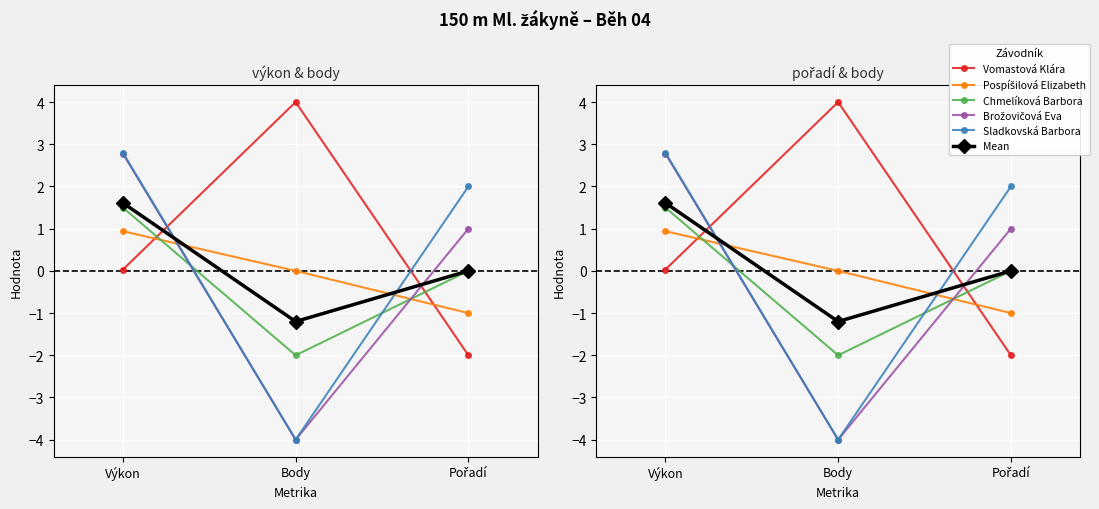

What is the label of the 3rd point from the right?

Výkon